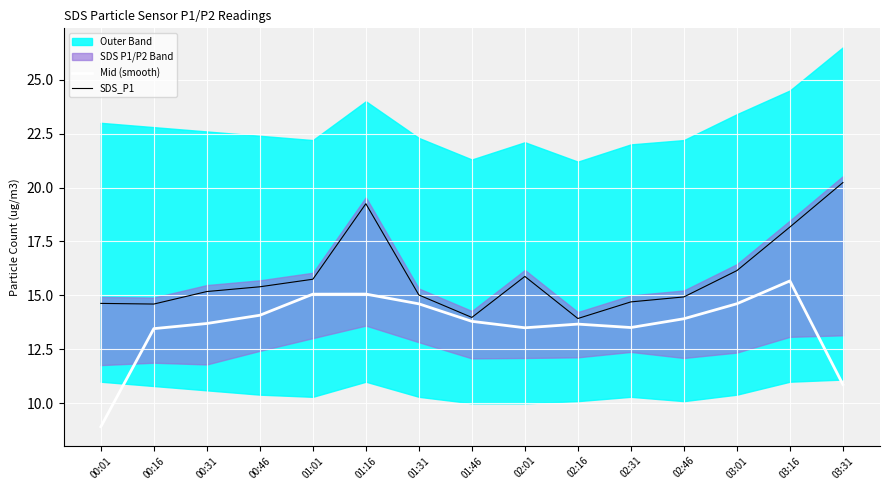

Between 00:01 and 02:01, which series saw the biggest shift?

Mid (smooth)